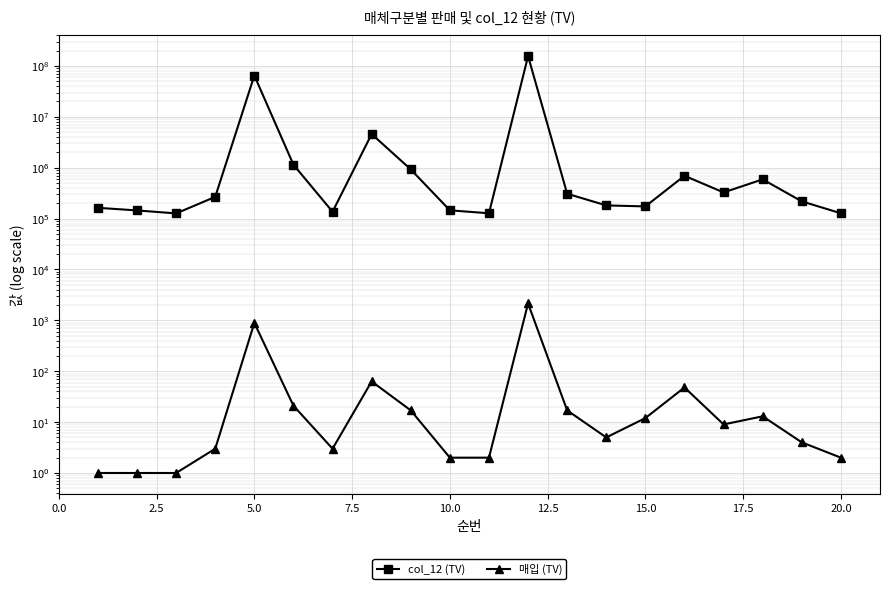

List the series in order of their peak value, lowest first.

매입 (TV), col_12 (TV)